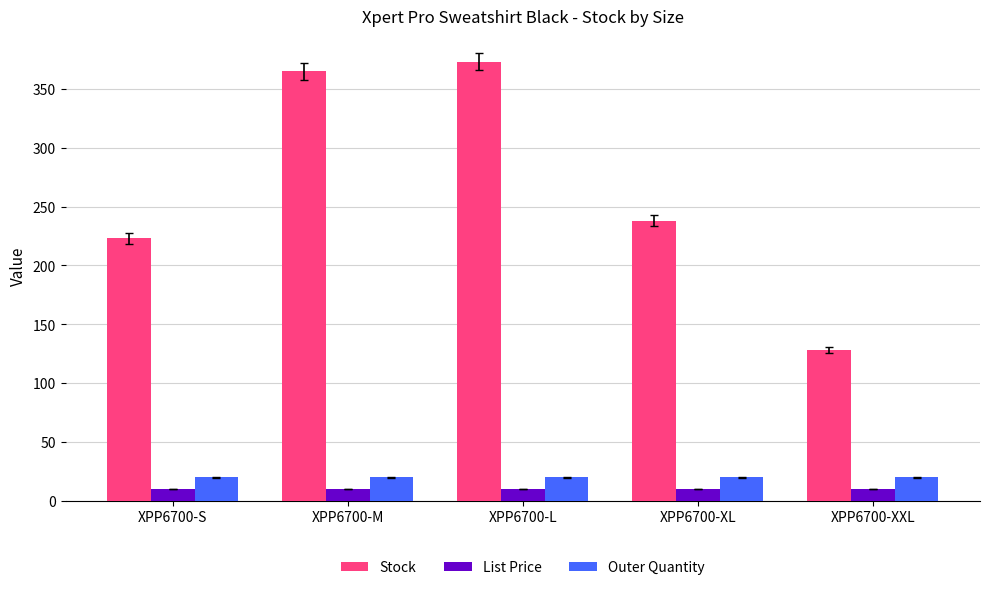

Which series has the widest spread of values?

Stock